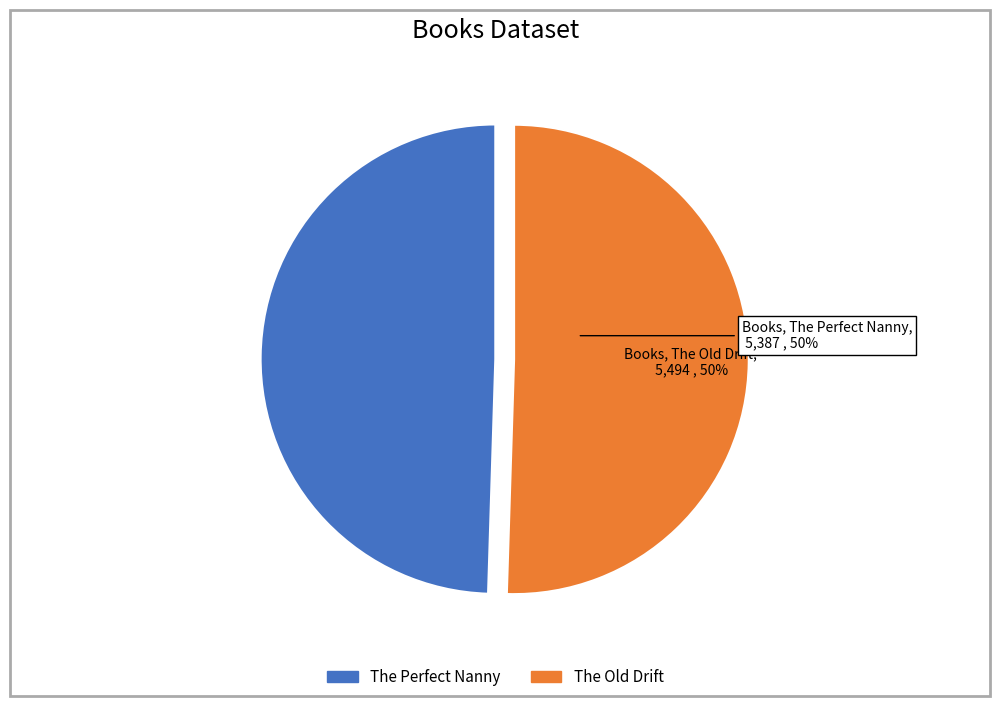

Do The Old Drift and The Perfect Nanny together represent more than half of the pie?

Yes